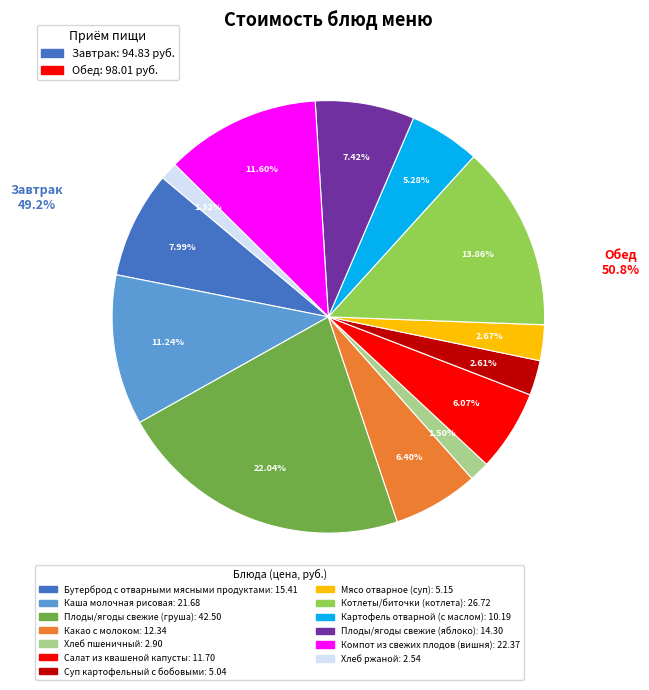

Count the number of slices in the pie.

13